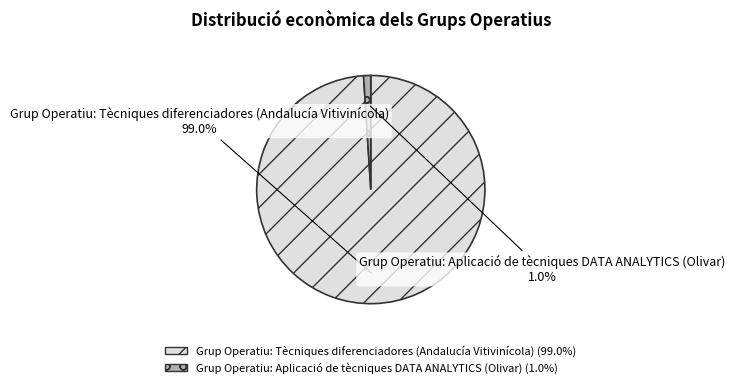

Combined, do Grup Operatiu: Aplicació de tècniques DATA ANALYTICS (Olivar) and Grup Operatiu: Tècniques diferenciadores (Andalucía Vitivinícola) account for over 50%?

Yes